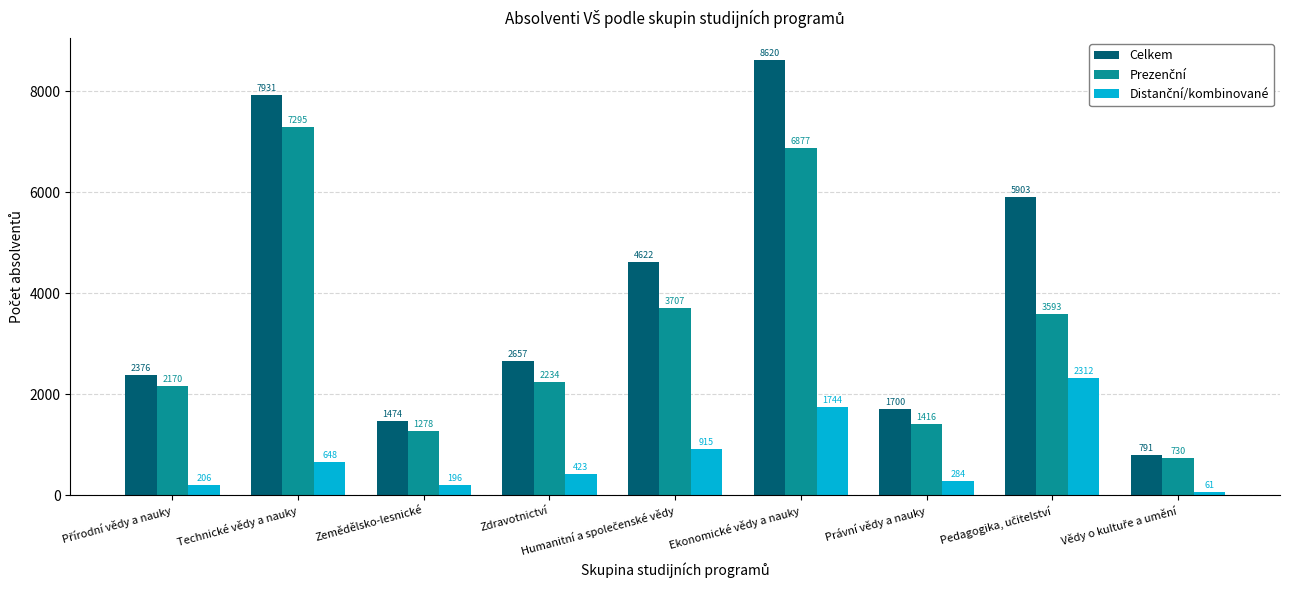

Which series has the largest range (max minus min)?

Celkem